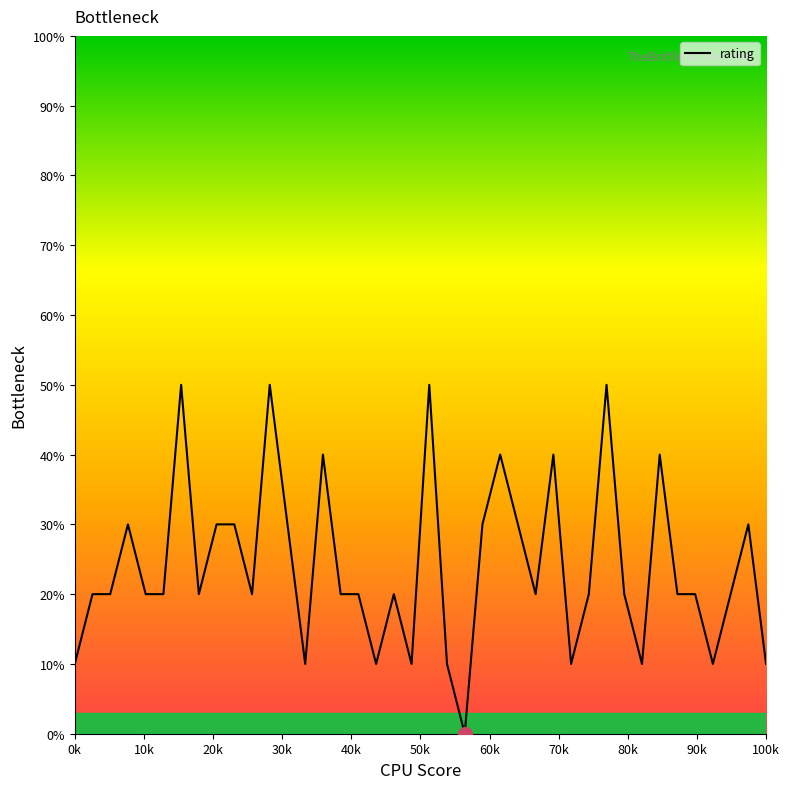

What is the maximum value shown in the chart?

50